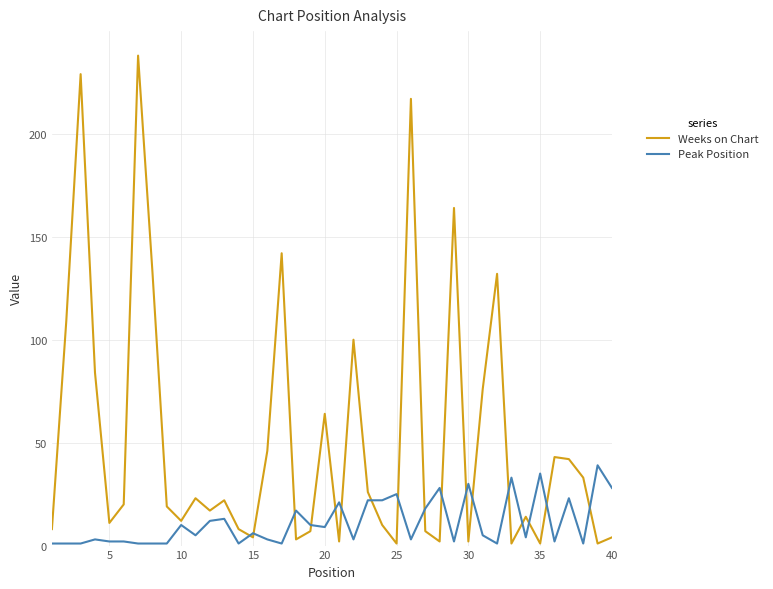

Rank the series by their average value, from highest to lowest.

Weeks on Chart, Peak Position